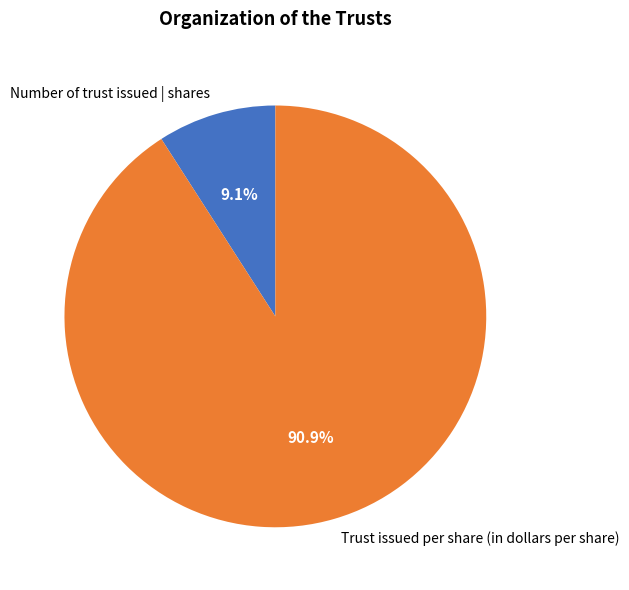

Count the number of slices in the pie.

2